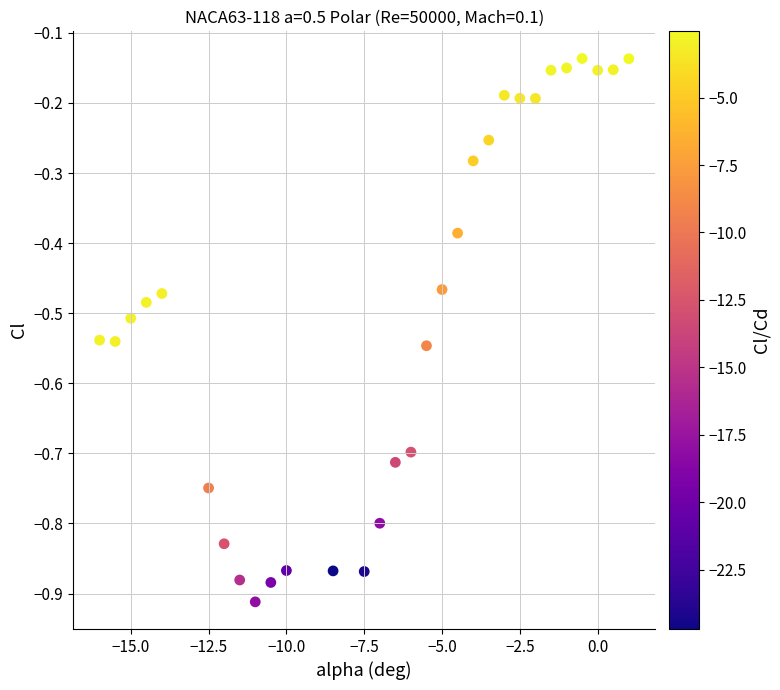

What is the range of Y values (max minus min)?

0.8